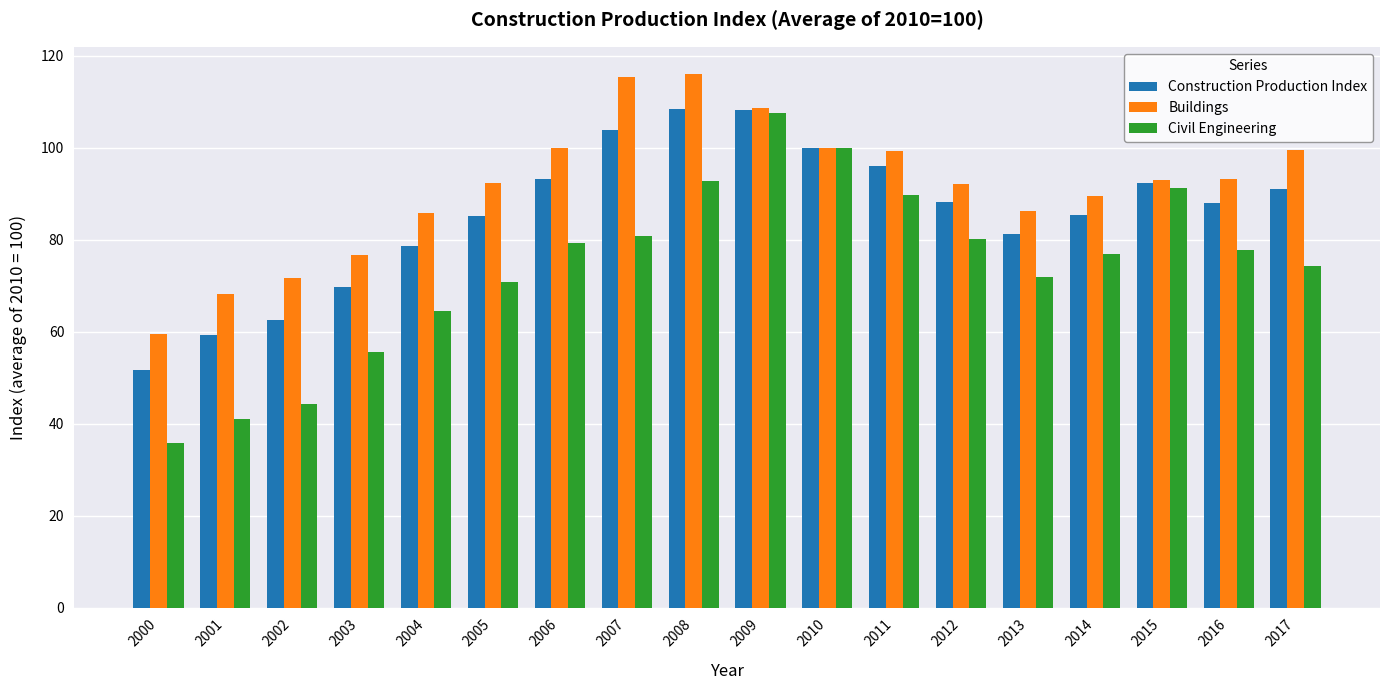

What is the minimum value shown in the chart?

35.9